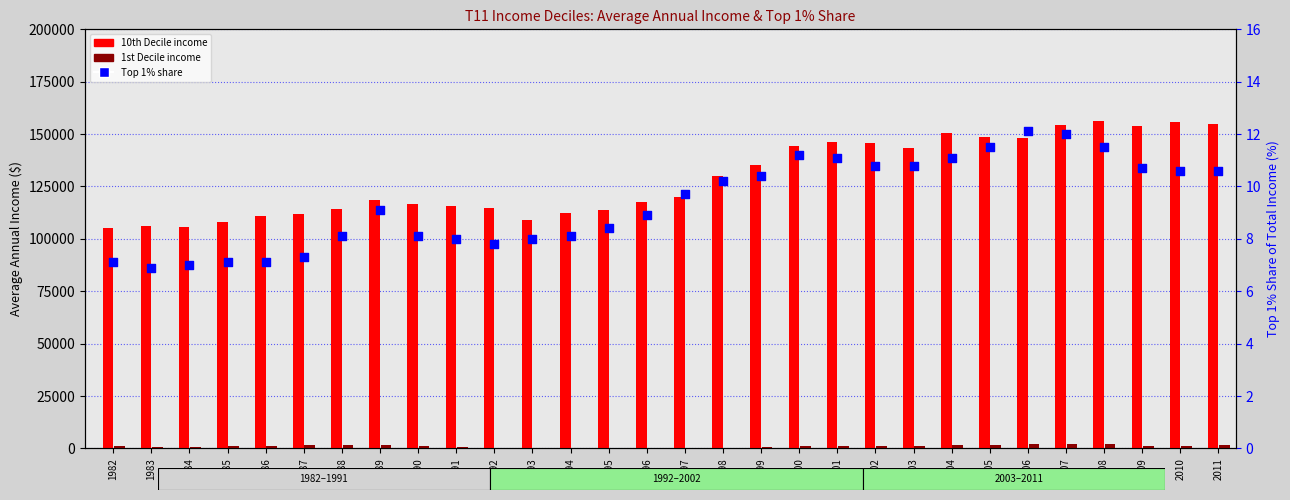

At how many categories does at least one series exceed 71582?

30